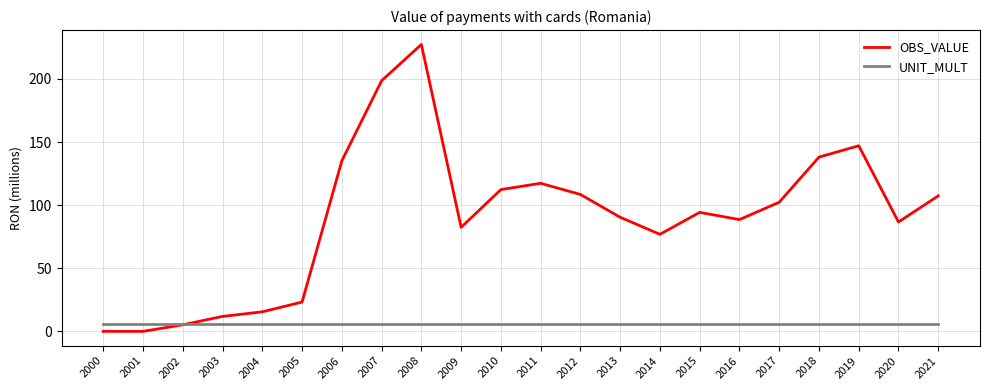

Between 2016 and 2019, which series saw the biggest shift?

OBS_VALUE